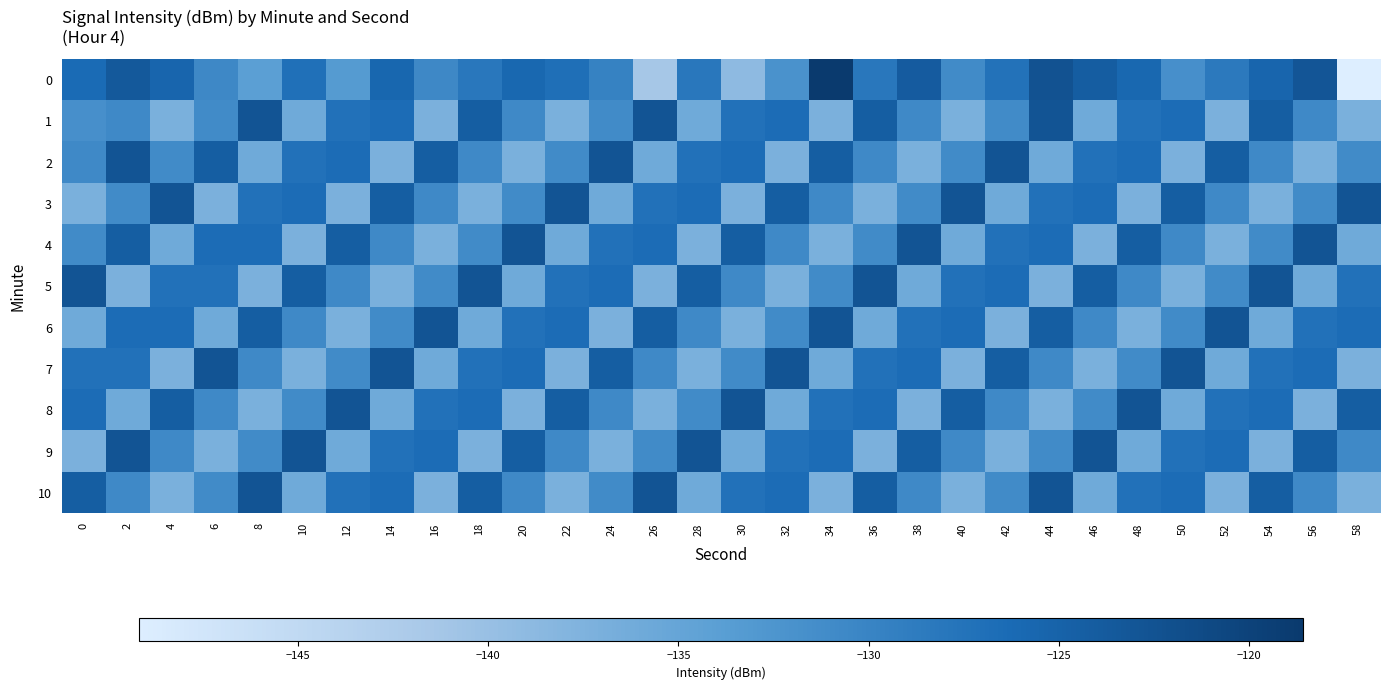

At which category is the sum across all series the highest?

2